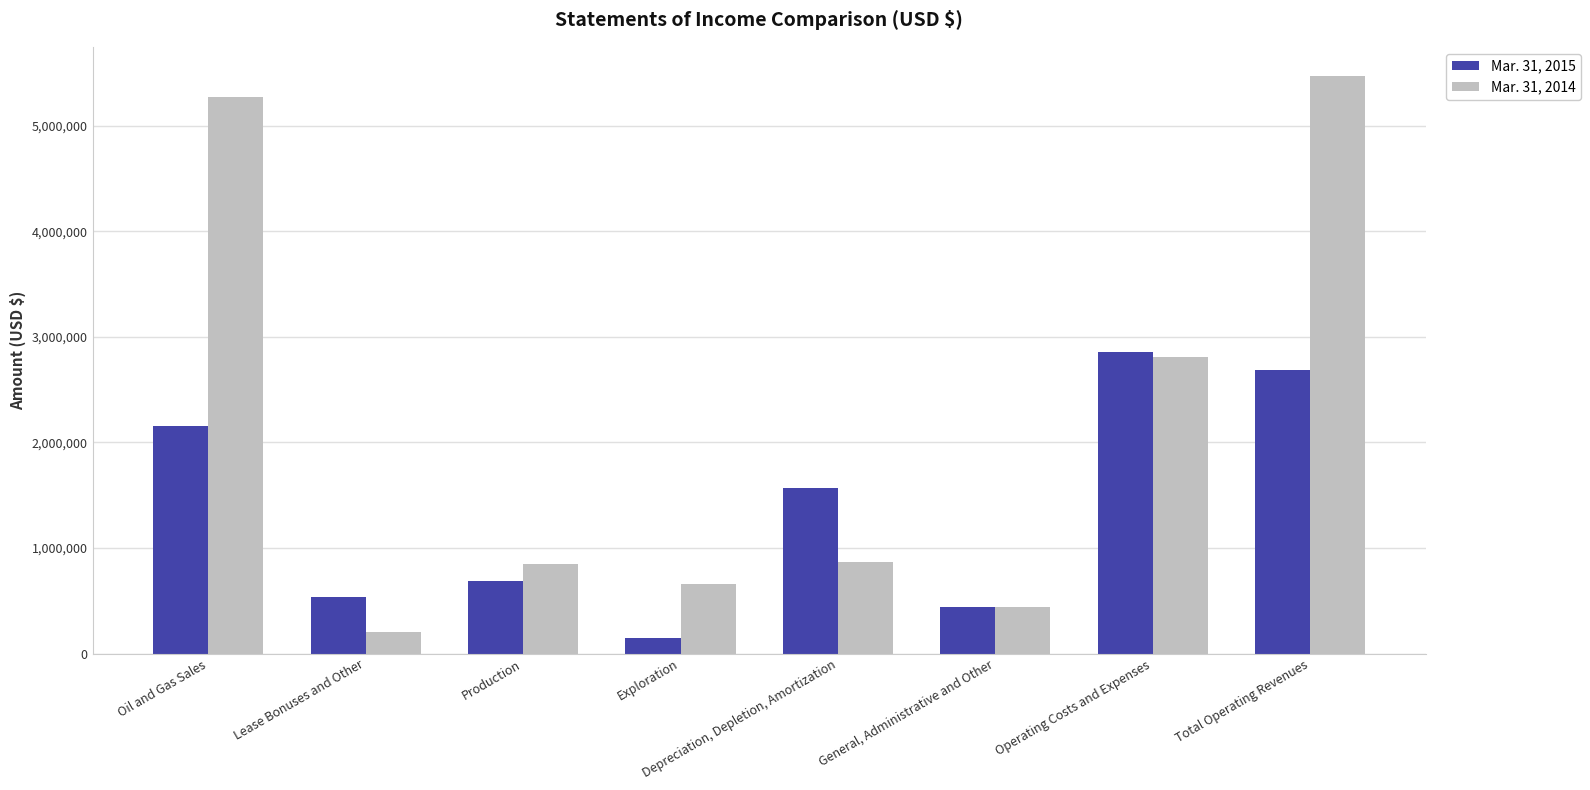

Are the bars horizontal?

No